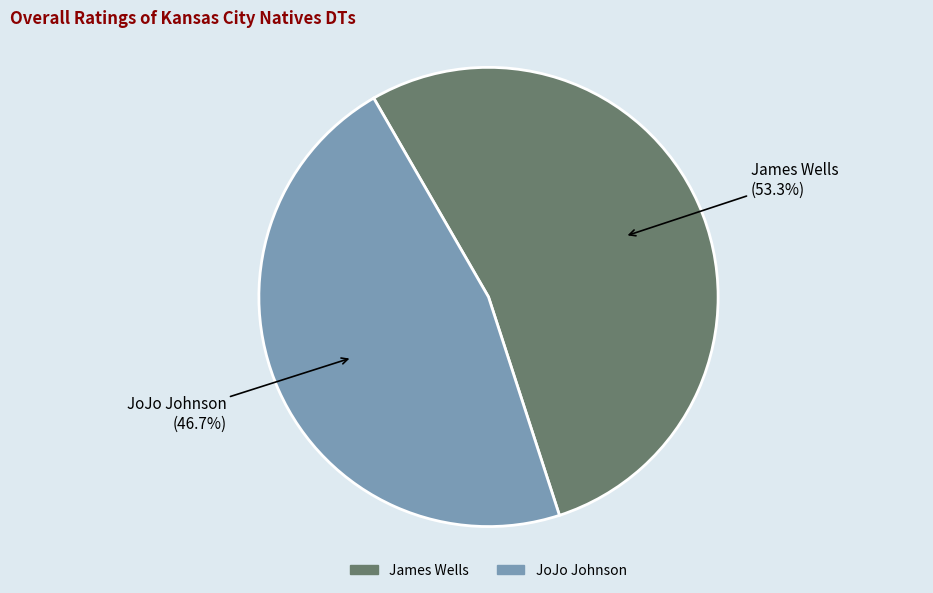

Which category has the biggest portion of the pie?

James Wells